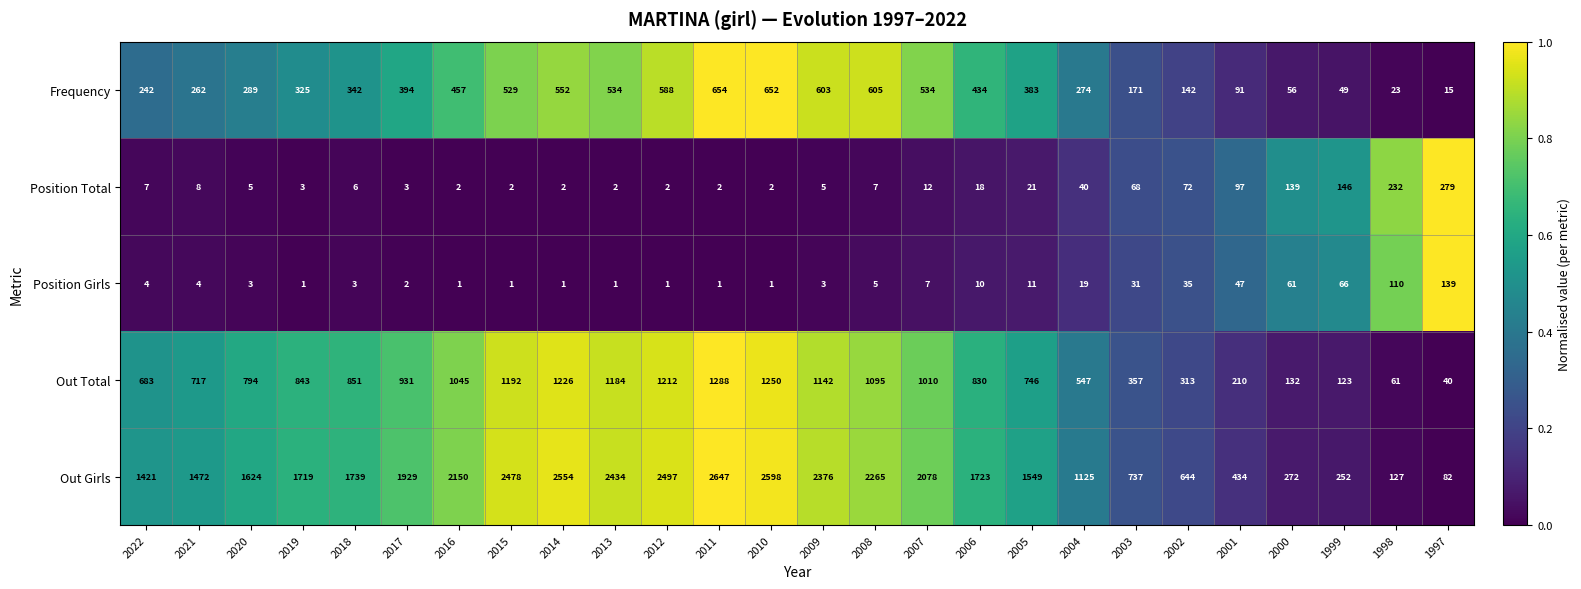

The value of Position Total at 1999 is 146. True or false?

True